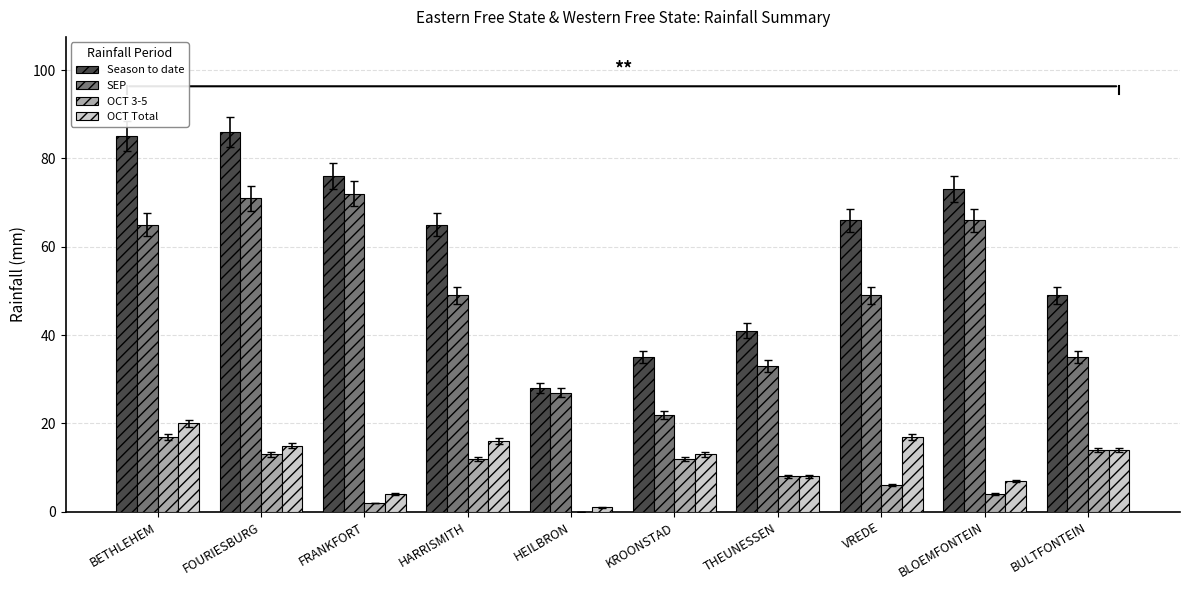

What is the maximum value for OCT 3-5?

17